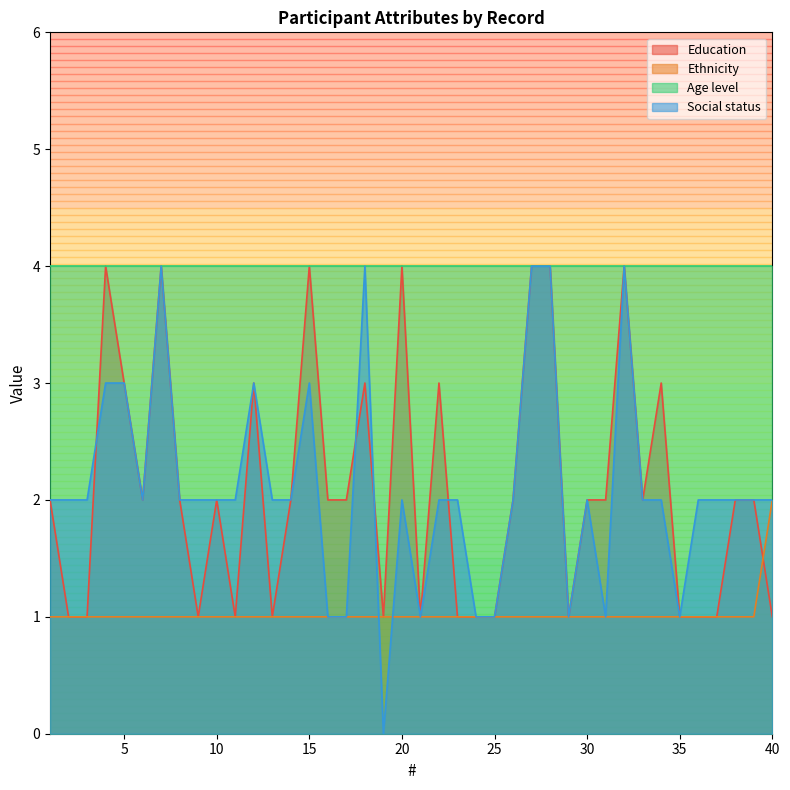

At how many categories does at least one series exceed 2?

40